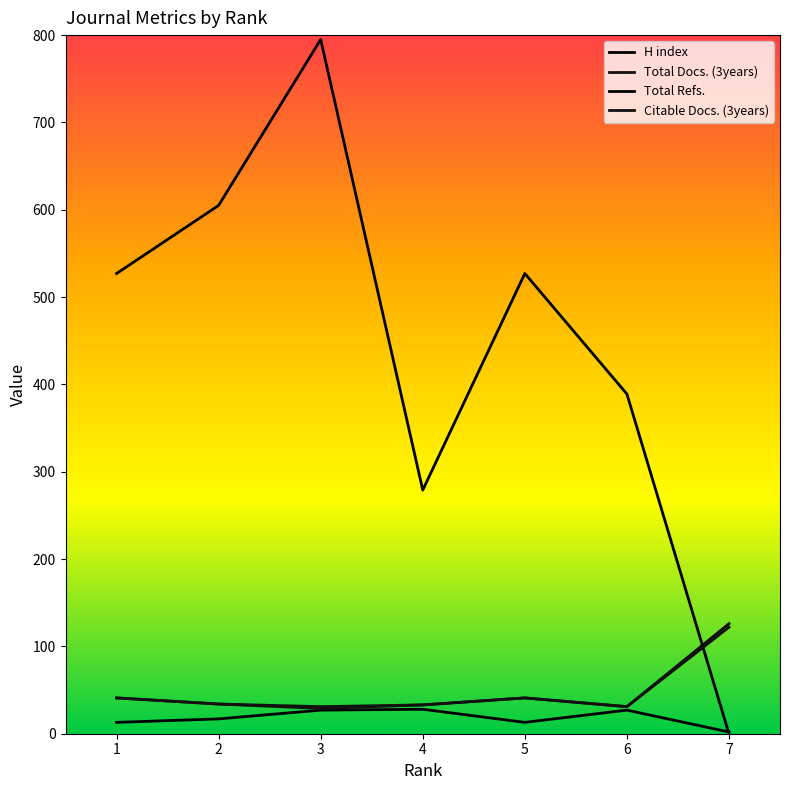

Does the chart display data point markers on the line(s)?

No